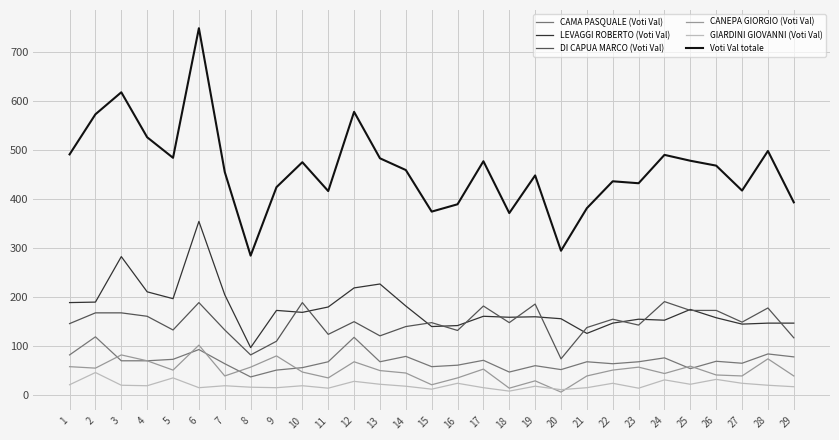

Is the value of GIARDINI GIOVANNI (Voti Val) at 22 greater than the value of Voti Val totale at 27?

No